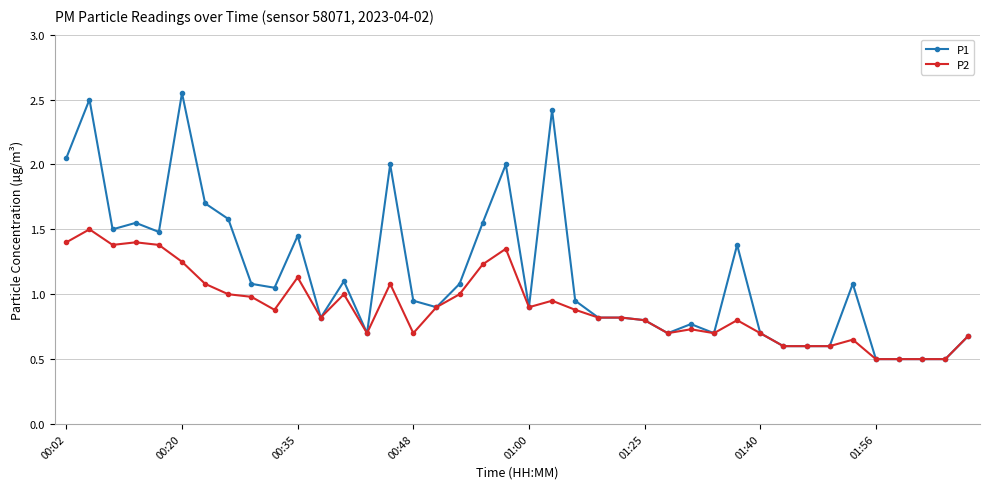

What are all the series names shown in the legend?

P1, P2